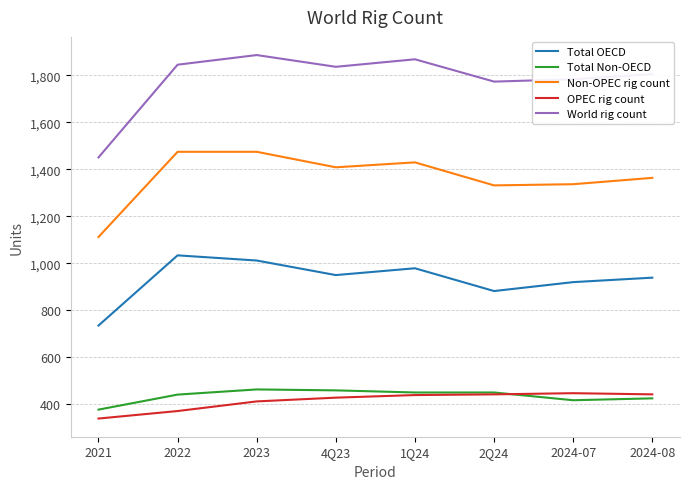

Where is the first local maximum for World rig count?

2023